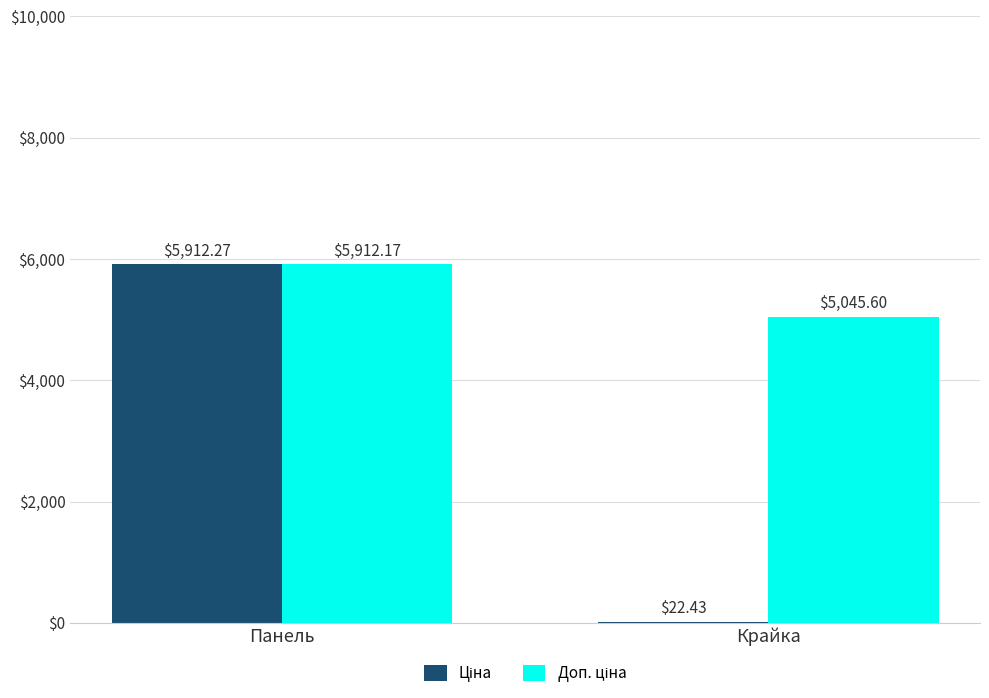

At which category is the sum across all series the highest?

Панель